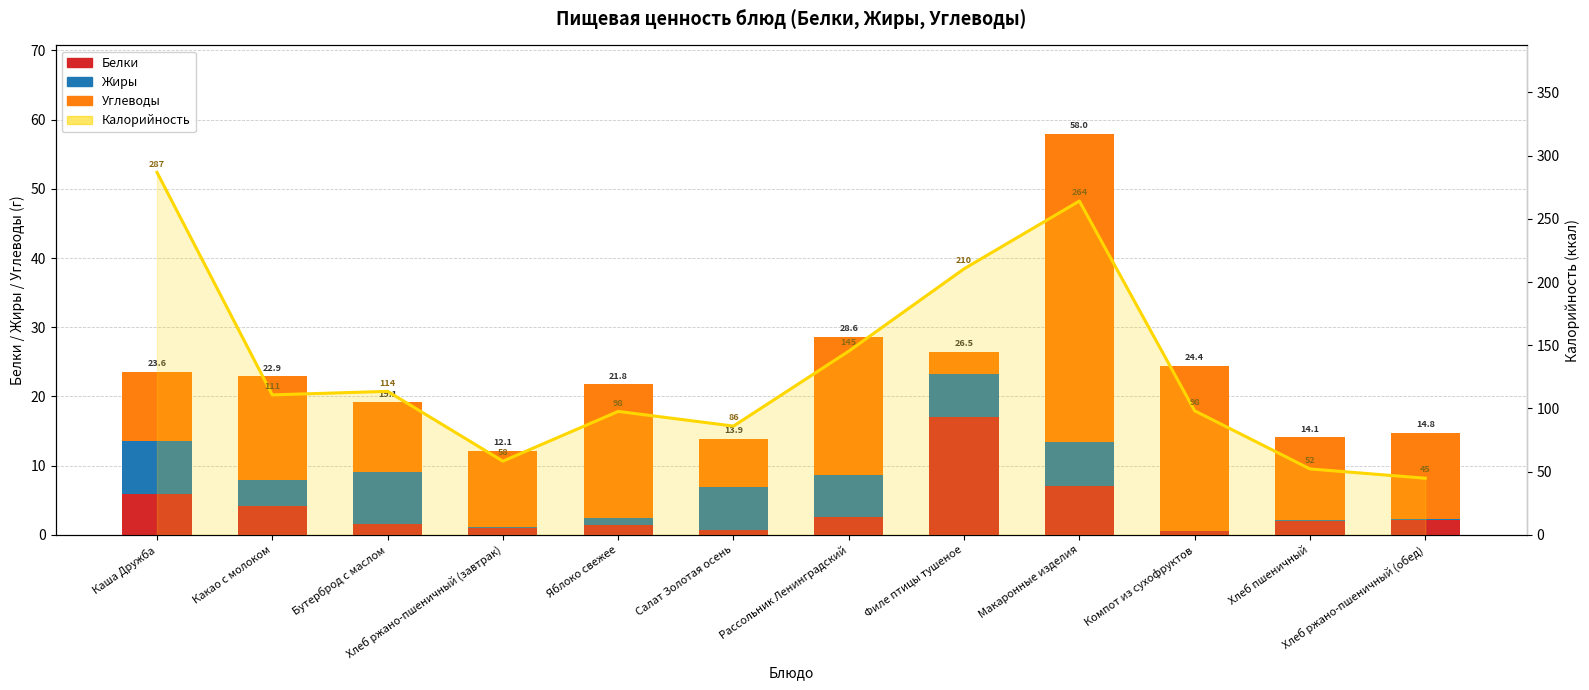

Reading left to right, extract all data points from this chart.

Белки: 5.9	4.1	1.6	1.0	1.5	0.8	2.6	17.1	7.0	0.5	2.1	2.1
Жиры: 7.6	3.8	7.4	0.2	1.0	6.1	6.2	6.2	6.4	0.1	0.2	0.2
Углеводы: 10.1	15.0	10.1	11.0	19.3	7.1	19.9	3.3	44.5	23.8	11.9	12.4